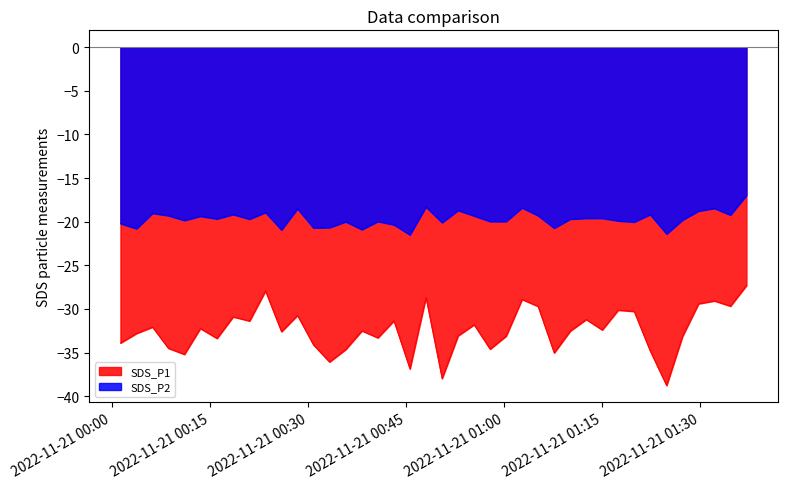

What is the difference between the maximum and minimum values in the SDS_P1 series?

11.5